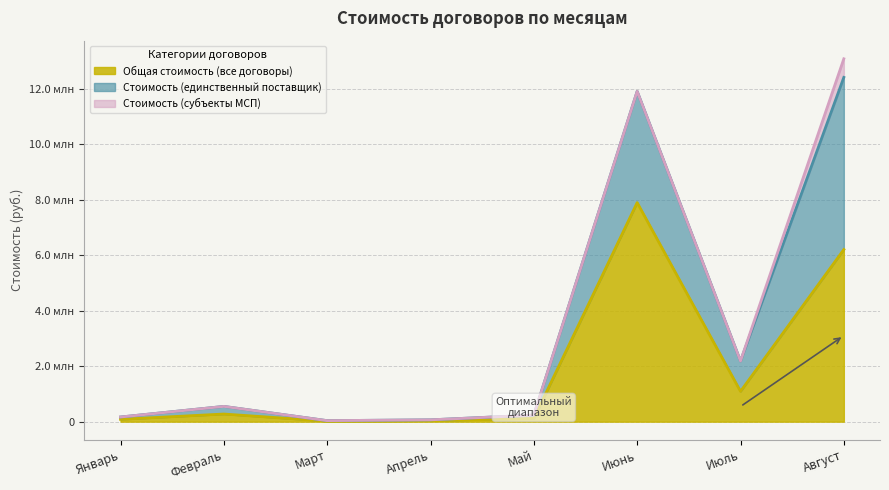

What is the total value across all series at Май?

354600